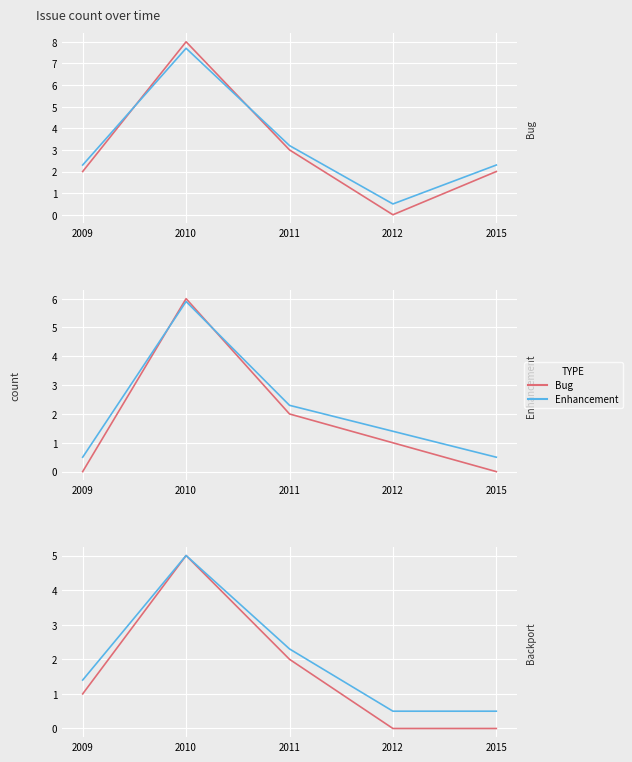

Is this an area chart (filled region under the line)?

No